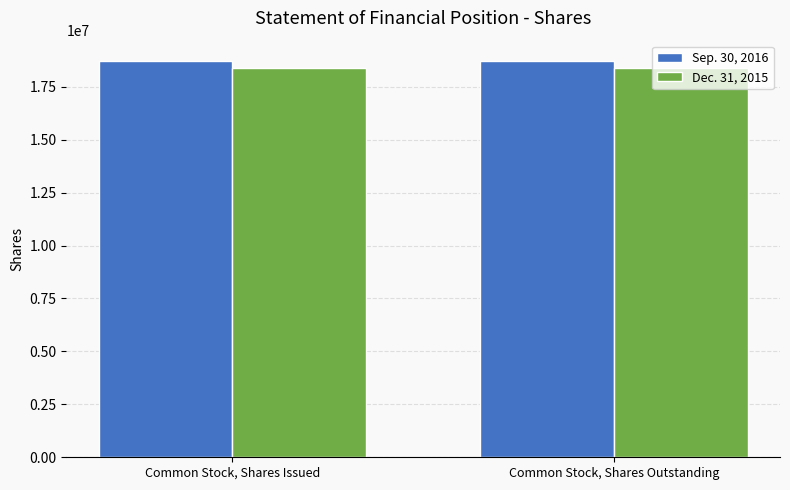

What is the label of the 2nd bar from the right?

Common Stock, Shares Issued